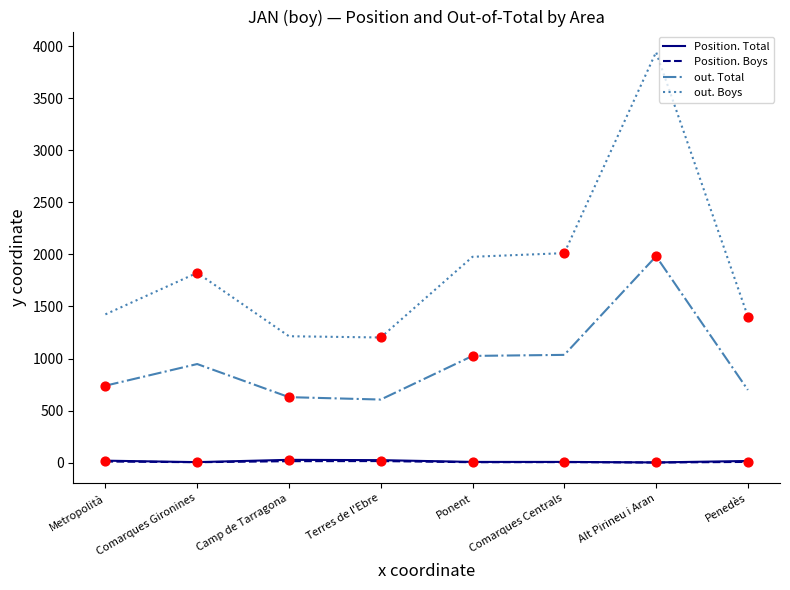

Which series has the largest range (max minus min)?

out. Boys